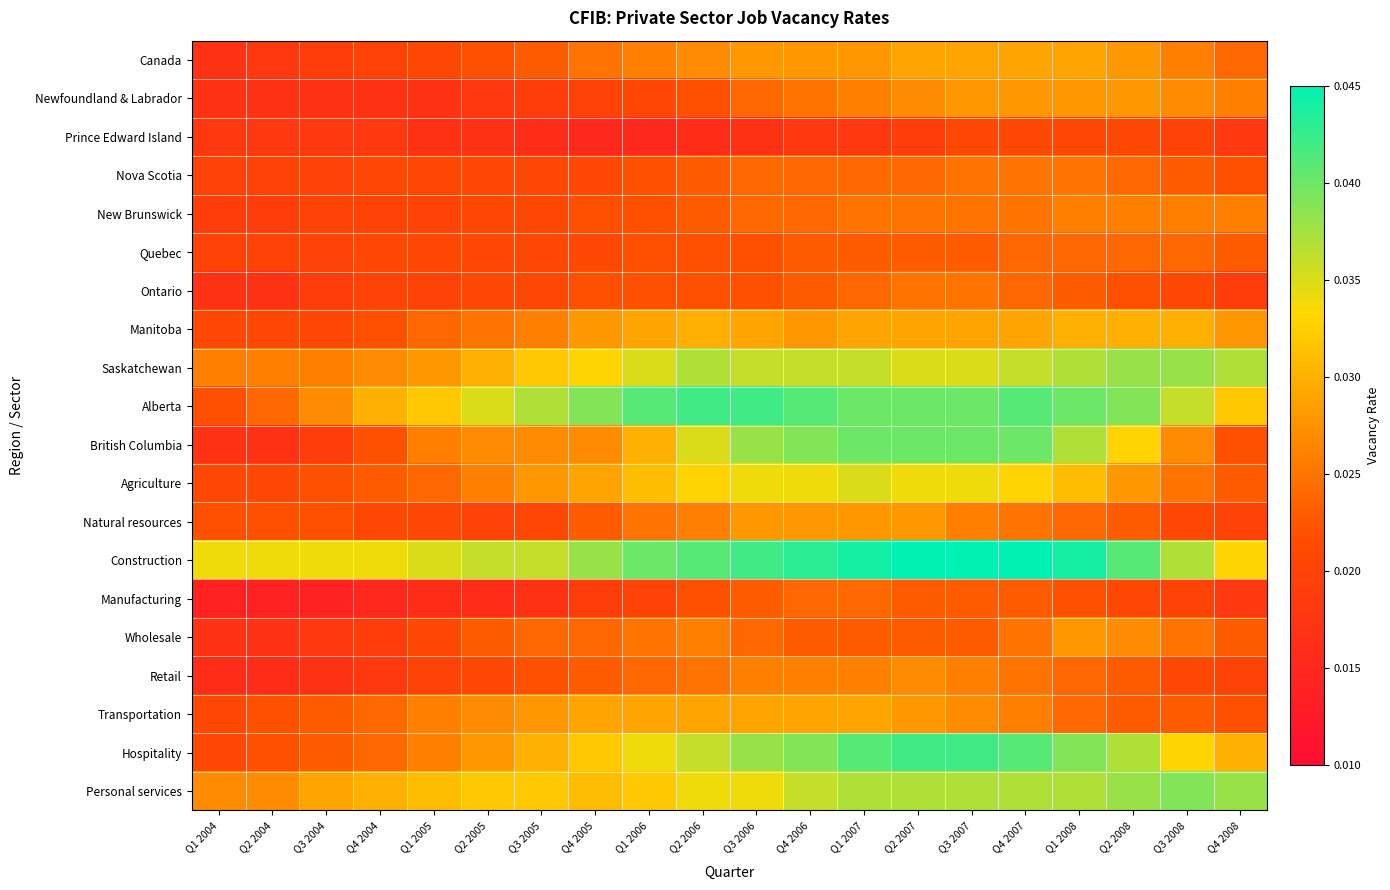

Count the number of categories in the chart.

20